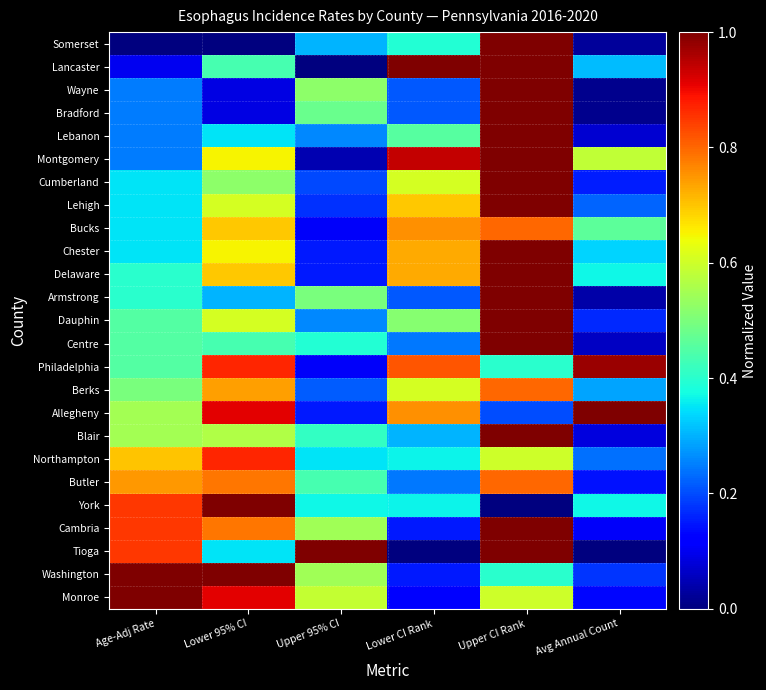

Reading left to right, what are all the values shown in this chart?

Somerset: Age-Adj Rate=0.0	Lower 95% CI=0.0	Upper 95% CI=0.3	Lower CI Rank=0.4	Upper CI Rank=1.0	Avg Annual Count=0.0
Lancaster: Age-Adj Rate=0.1	Lower 95% CI=0.4	Upper 95% CI=0.0	Lower CI Rank=1.0	Upper CI Rank=1.0	Avg Annual Count=0.3
Wayne: Age-Adj Rate=0.2	Lower 95% CI=0.1	Upper 95% CI=0.5	Lower CI Rank=0.2	Upper CI Rank=1.0	Avg Annual Count=0.0
Bradford: Age-Adj Rate=0.2	Lower 95% CI=0.1	Upper 95% CI=0.5	Lower CI Rank=0.2	Upper CI Rank=1.0	Avg Annual Count=0.0
Lebanon: Age-Adj Rate=0.2	Lower 95% CI=0.3	Upper 95% CI=0.3	Lower CI Rank=0.5	Upper CI Rank=1.0	Avg Annual Count=0.1
Montgomery: Age-Adj Rate=0.2	Lower 95% CI=0.7	Upper 95% CI=0.0	Lower CI Rank=0.9	Upper CI Rank=1.0	Avg Annual Count=0.6
Cumberland: Age-Adj Rate=0.3	Lower 95% CI=0.5	Upper 95% CI=0.2	Lower CI Rank=0.6	Upper CI Rank=1.0	Avg Annual Count=0.2
Lehigh: Age-Adj Rate=0.3	Lower 95% CI=0.6	Upper 95% CI=0.2	Lower CI Rank=0.7	Upper CI Rank=1.0	Avg Annual Count=0.2
Bucks: Age-Adj Rate=0.3	Lower 95% CI=0.7	Upper 95% CI=0.1	Lower CI Rank=0.8	Upper CI Rank=0.8	Avg Annual Count=0.5
Chester: Age-Adj Rate=0.3	Lower 95% CI=0.7	Upper 95% CI=0.2	Lower CI Rank=0.7	Upper CI Rank=1.0	Avg Annual Count=0.3
Delaware: Age-Adj Rate=0.4	Lower 95% CI=0.7	Upper 95% CI=0.2	Lower CI Rank=0.7	Upper CI Rank=1.0	Avg Annual Count=0.4
Armstrong: Age-Adj Rate=0.4	Lower 95% CI=0.3	Upper 95% CI=0.5	Lower CI Rank=0.2	Upper CI Rank=1.0	Avg Annual Count=0.0
Dauphin: Age-Adj Rate=0.4	Lower 95% CI=0.6	Upper 95% CI=0.3	Lower CI Rank=0.5	Upper CI Rank=1.0	Avg Annual Count=0.2
Centre: Age-Adj Rate=0.4	Lower 95% CI=0.4	Upper 95% CI=0.4	Lower CI Rank=0.2	Upper CI Rank=1.0	Avg Annual Count=0.1
Philadelphia: Age-Adj Rate=0.4	Lower 95% CI=0.9	Upper 95% CI=0.1	Lower CI Rank=0.8	Upper CI Rank=0.4	Avg Annual Count=1.0
Berks: Age-Adj Rate=0.5	Lower 95% CI=0.7	Upper 95% CI=0.2	Lower CI Rank=0.6	Upper CI Rank=0.8	Avg Annual Count=0.3
Allegheny: Age-Adj Rate=0.5	Lower 95% CI=0.9	Upper 95% CI=0.2	Lower CI Rank=0.8	Upper CI Rank=0.2	Avg Annual Count=1.0
Blair: Age-Adj Rate=0.5	Lower 95% CI=0.6	Upper 95% CI=0.4	Lower CI Rank=0.3	Upper CI Rank=1.0	Avg Annual Count=0.1
Northampton: Age-Adj Rate=0.7	Lower 95% CI=0.9	Upper 95% CI=0.3	Lower CI Rank=0.4	Upper CI Rank=0.6	Avg Annual Count=0.2
Butler: Age-Adj Rate=0.7	Lower 95% CI=0.8	Upper 95% CI=0.4	Lower CI Rank=0.2	Upper CI Rank=0.8	Avg Annual Count=0.1
York: Age-Adj Rate=0.8	Lower 95% CI=1.0	Upper 95% CI=0.4	Lower CI Rank=0.4	Upper CI Rank=0.0	Avg Annual Count=0.4
Cambria: Age-Adj Rate=0.8	Lower 95% CI=0.8	Upper 95% CI=0.5	Lower CI Rank=0.2	Upper CI Rank=1.0	Avg Annual Count=0.1
Tioga: Age-Adj Rate=0.8	Lower 95% CI=0.3	Upper 95% CI=1.0	Lower CI Rank=0.0	Upper CI Rank=1.0	Avg Annual Count=0.0
Washington: Age-Adj Rate=1.0	Lower 95% CI=1.0	Upper 95% CI=0.5	Lower CI Rank=0.2	Upper CI Rank=0.4	Avg Annual Count=0.2
Monroe: Age-Adj Rate=1.0	Lower 95% CI=0.9	Upper 95% CI=0.6	Lower CI Rank=0.1	Upper CI Rank=0.6	Avg Annual Count=0.1